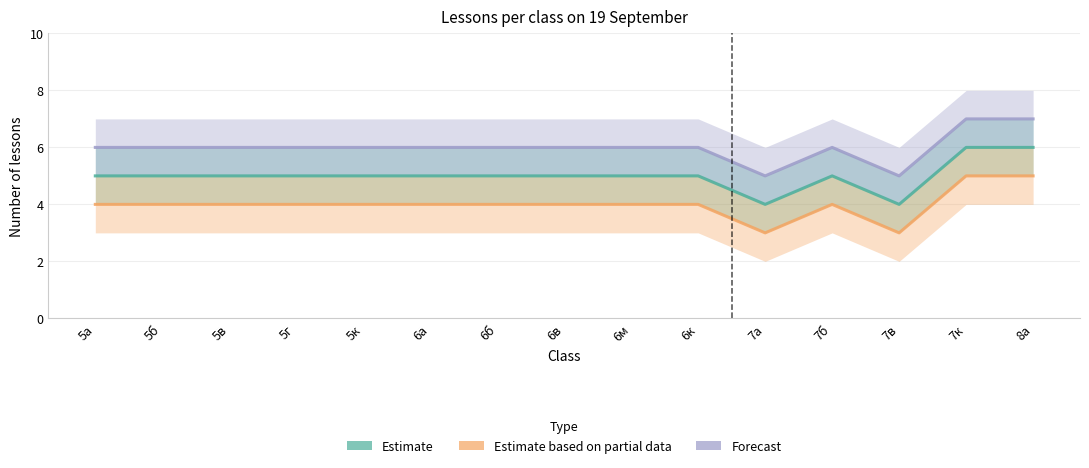

Does the chart display data point markers on the line(s)?

No